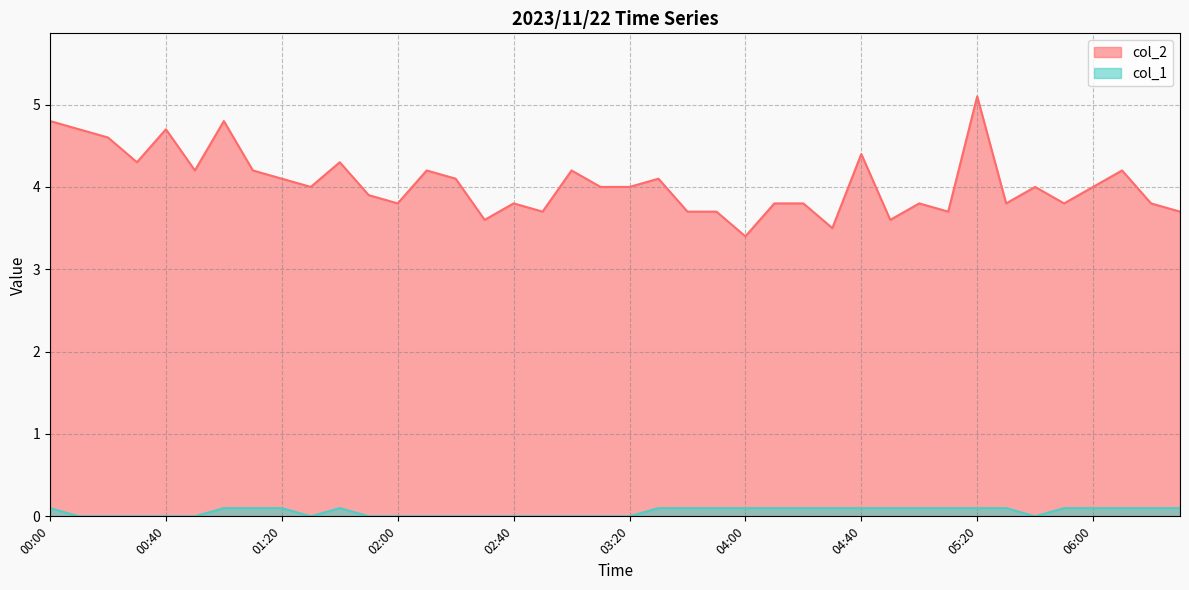

Is it true that col_1 equals -0.1 at 02:30?

False